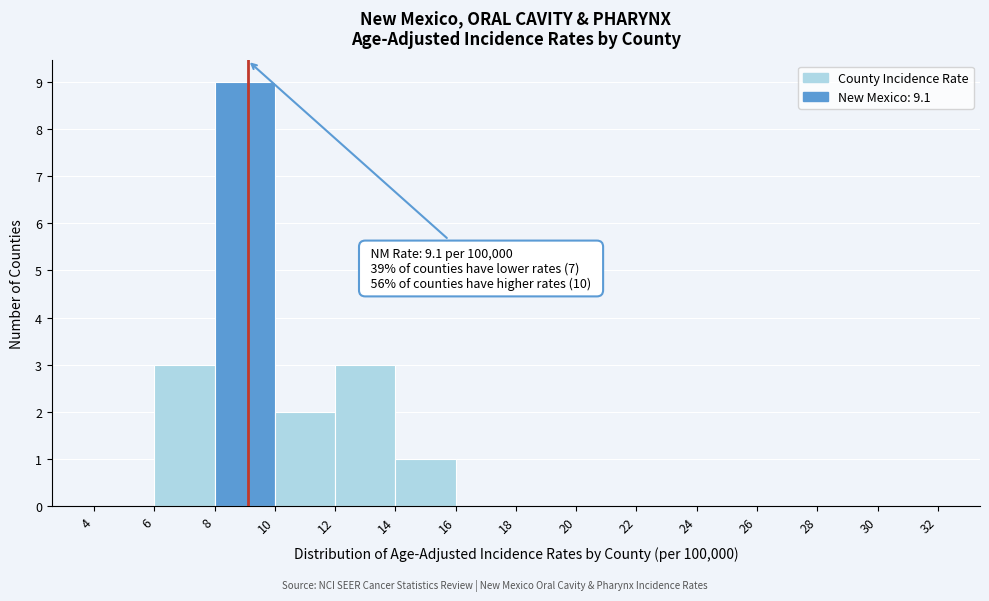

Which range on the x-axis has the tallest bar?

8 to 10